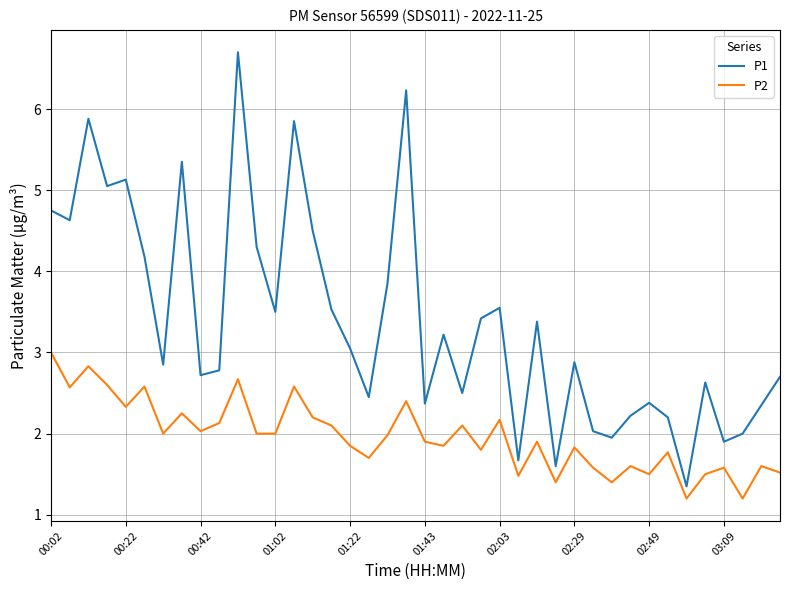

What is the highest value of the P2 series?

3.0